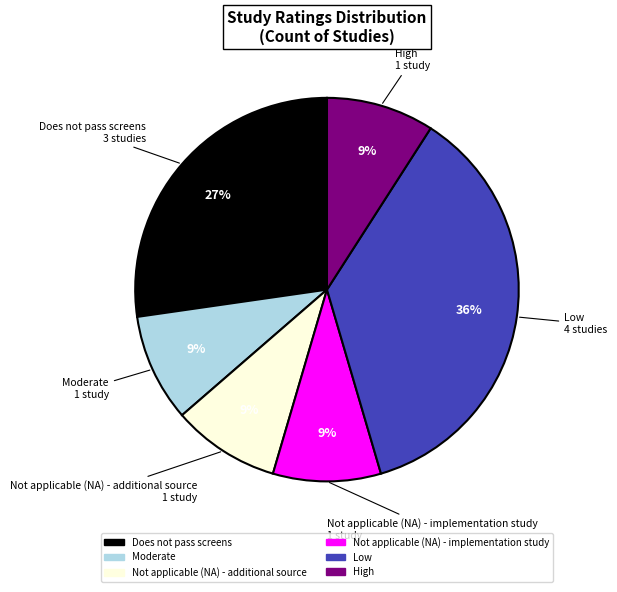

To the nearest percent, what percentage of the pie is Moderate?

9%